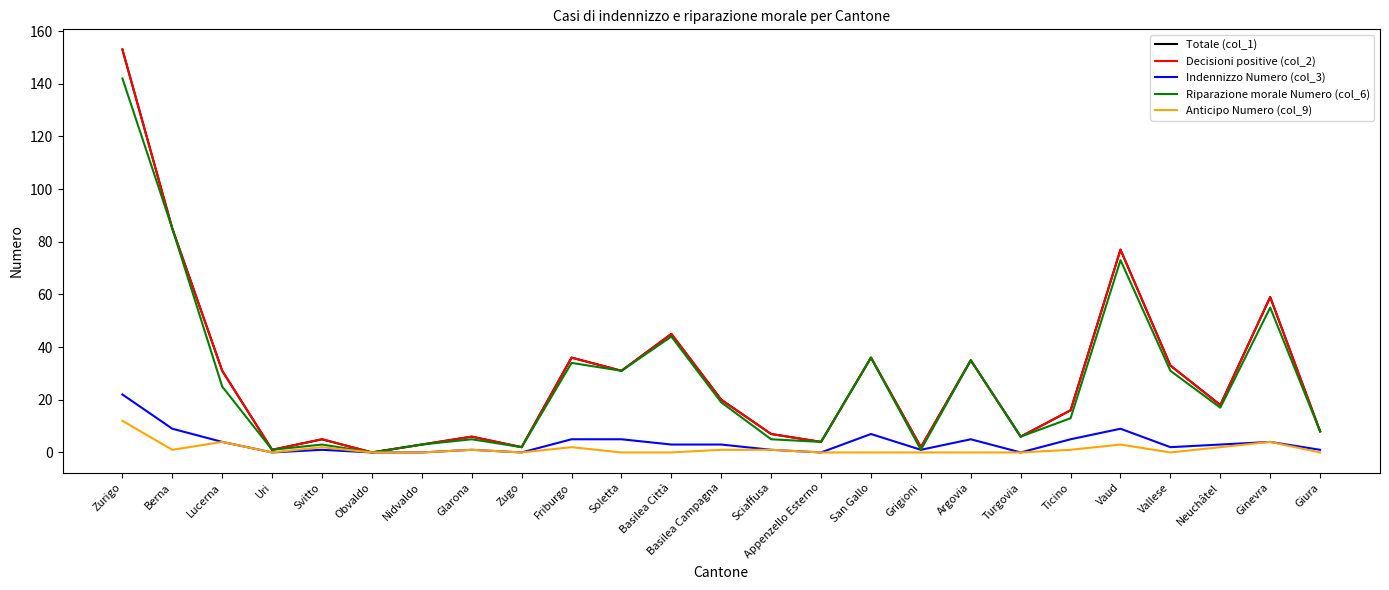

At how many categories does at least one series exceed 22?

11